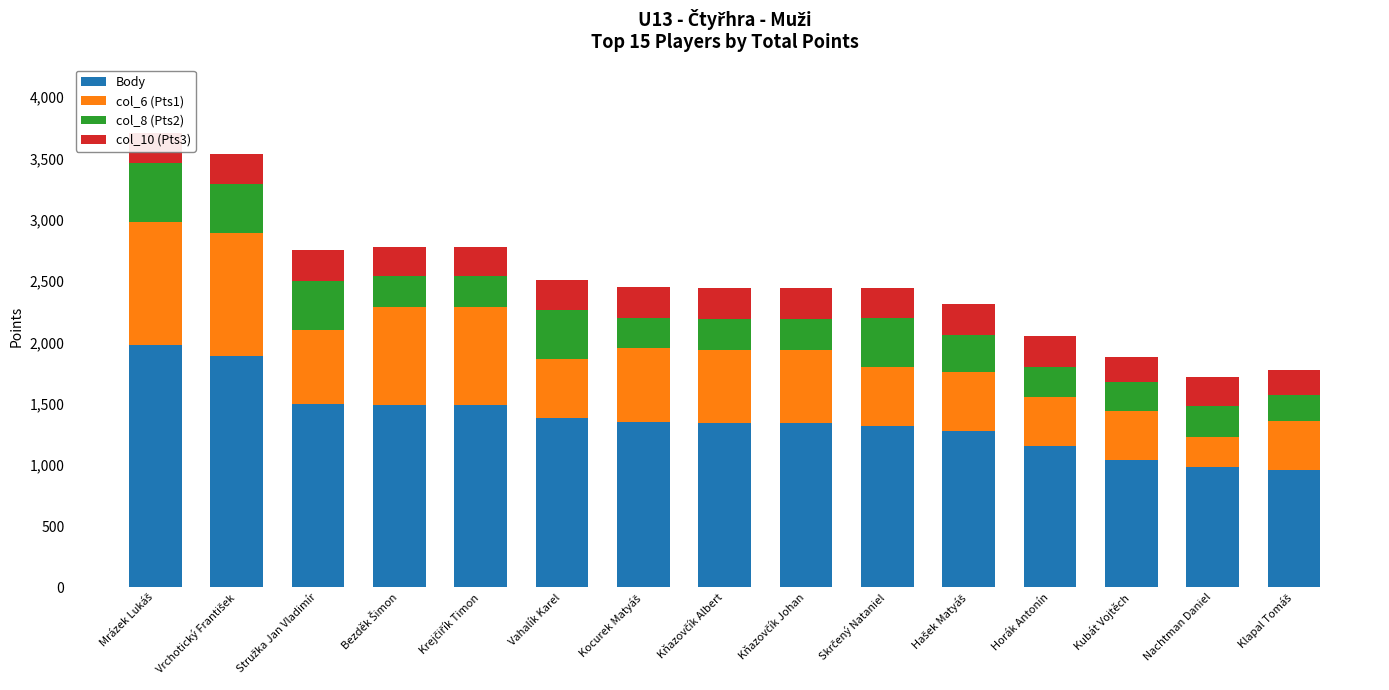

Reading left to right, extract all data points from this chart.

Body: Mrázek Lukáš=1980	Vrchotický František=1890	Stružka Jan Vladimír=1500	Bezděk Šimon=1490	Krejčiřík Timon=1490	Vahalík Karel=1380	Kocurek Matyáš=1350	Kňazovčík Albert=1340	Kňazovčík Johan=1340	Skrčený Nataniel=1320	Hašek Matyáš=1280	Horák Antonín=1150	Kubát Vojtěch=1040	Nachtman Daniel=980	Klapal Tomáš=960
col_6 (Pts1): Mrázek Lukáš=1000	Vrchotický František=1000	Stružka Jan Vladimír=600	Bezděk Šimon=800	Krejčiřík Timon=800	Vahalík Karel=480	Kocurek Matyáš=600	Kňazovčík Albert=600	Kňazovčík Johan=600	Skrčený Nataniel=480	Hašek Matyáš=480	Horák Antonín=400	Kubát Vojtěch=400	Nachtman Daniel=250	Klapal Tomáš=400
col_8 (Pts2): Mrázek Lukáš=480	Vrchotický František=400	Stružka Jan Vladimír=400	Bezděk Šimon=250	Krejčiřík Timon=250	Vahalík Karel=400	Kocurek Matyáš=250	Kňazovčík Albert=250	Kňazovčík Johan=250	Skrčený Nataniel=400	Hašek Matyáš=300	Horák Antonín=250	Kubát Vojtěch=240	Nachtman Daniel=250	Klapal Tomáš=210
col_10 (Pts3): Mrázek Lukáš=250	Vrchotický František=250	Stružka Jan Vladimír=250	Bezděk Šimon=240	Krejčiřík Timon=240	Vahalík Karel=250	Kocurek Matyáš=250	Kňazovčík Albert=250	Kňazovčík Johan=250	Skrčený Nataniel=240	Hašek Matyáš=250	Horák Antonín=250	Kubát Vojtěch=200	Nachtman Daniel=240	Klapal Tomáš=200